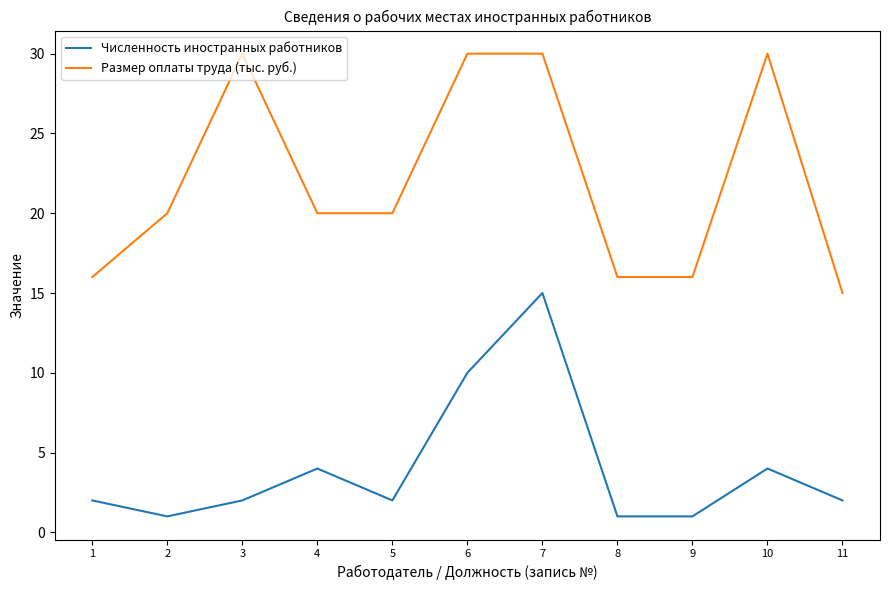

True or false: Численность иностранных работников and Размер оплаты труда (тыс. руб.) intersect in this chart.

False